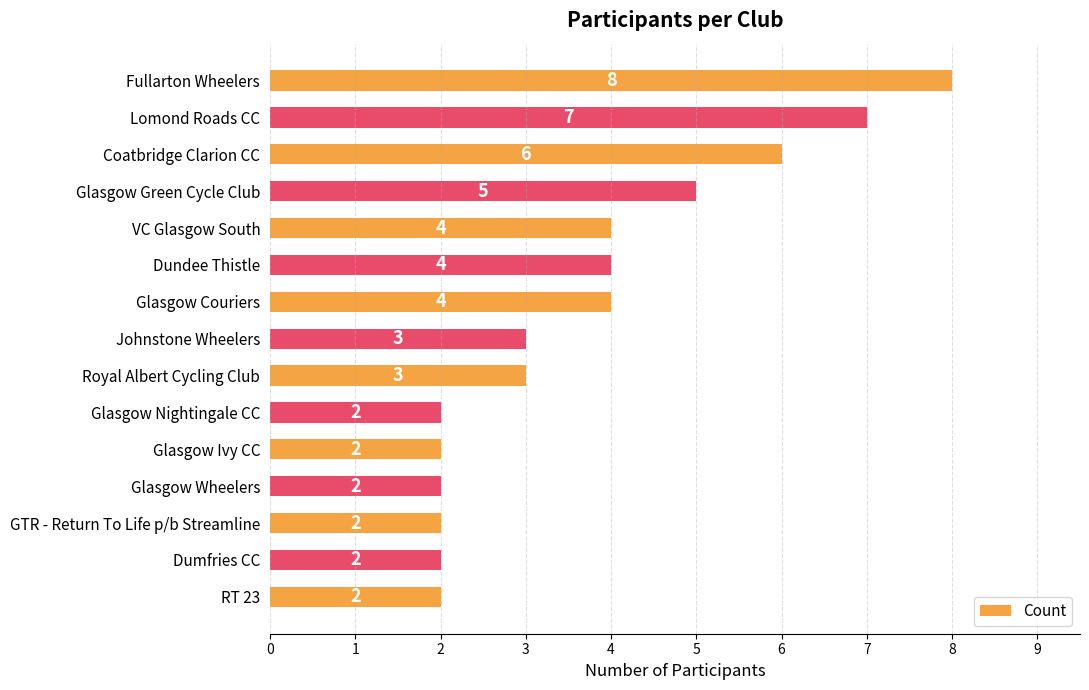

How many values are between 2 and 5?

12